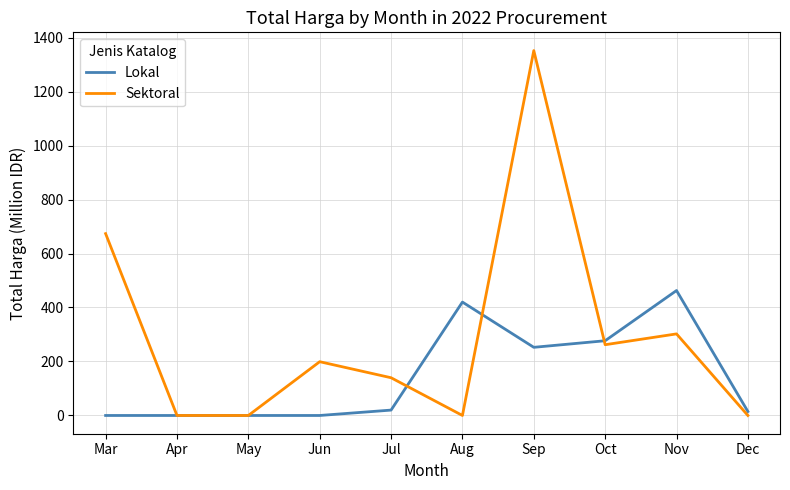

True or false: Lokal has a value of -274.1 at May.

False